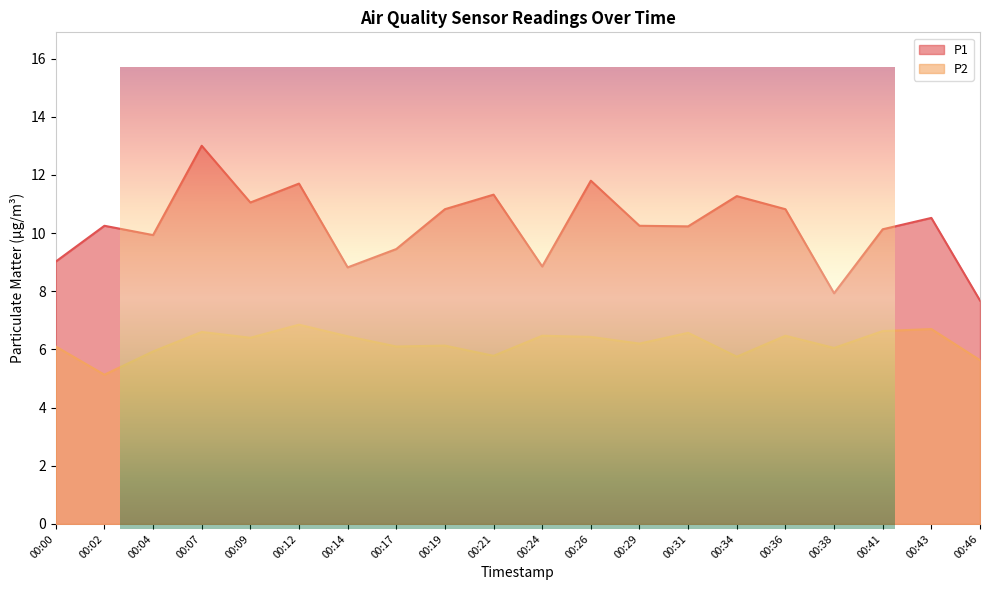

What is the sum of the P1 values at 00:31 and 00:09?

21.3